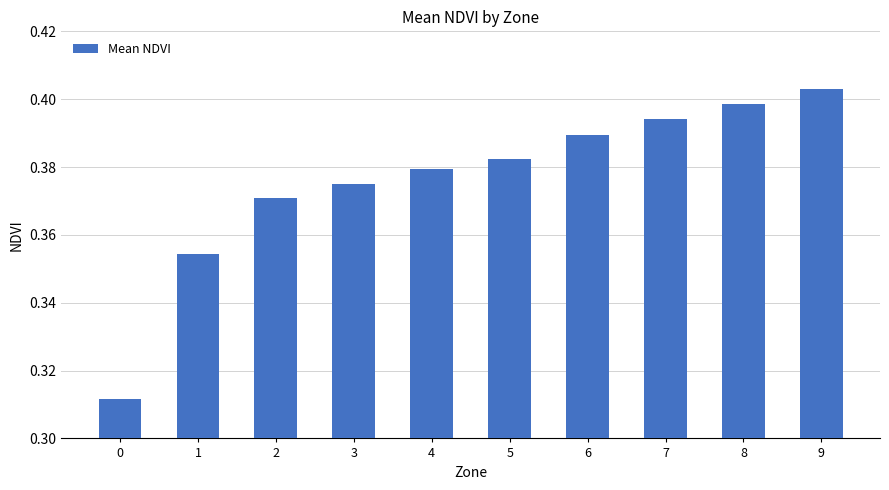

How many values are between 0 and 1?

10